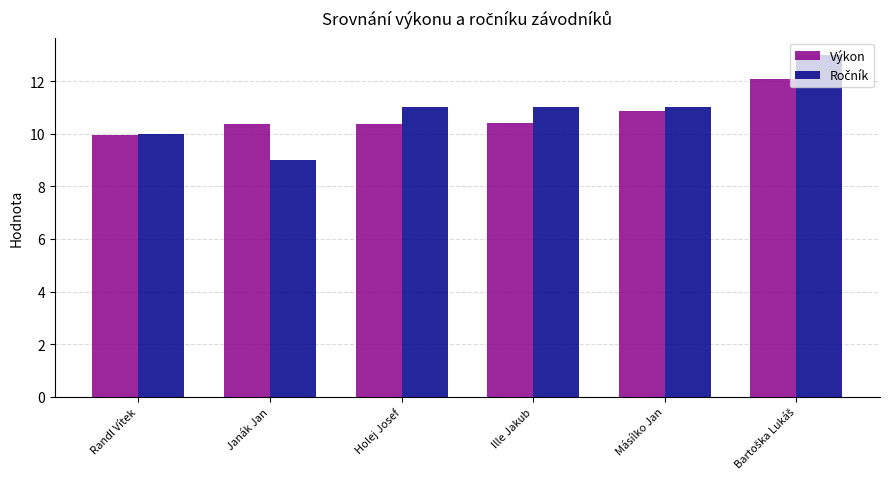

True or false: Výkon has a value of 7.2 at Másílko Jan.

False